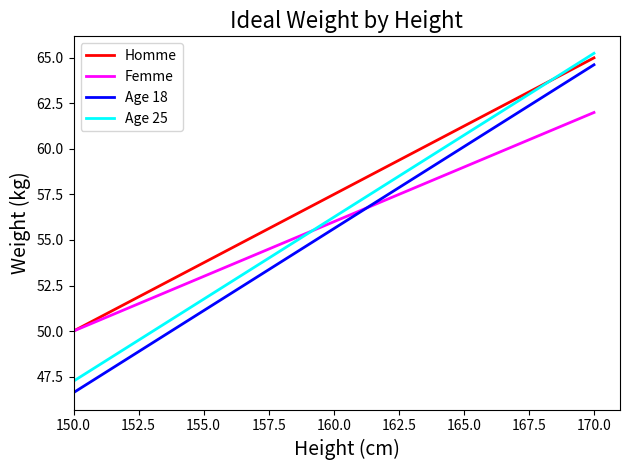

True or false: Age 25 and Age 18 intersect in this chart.

False